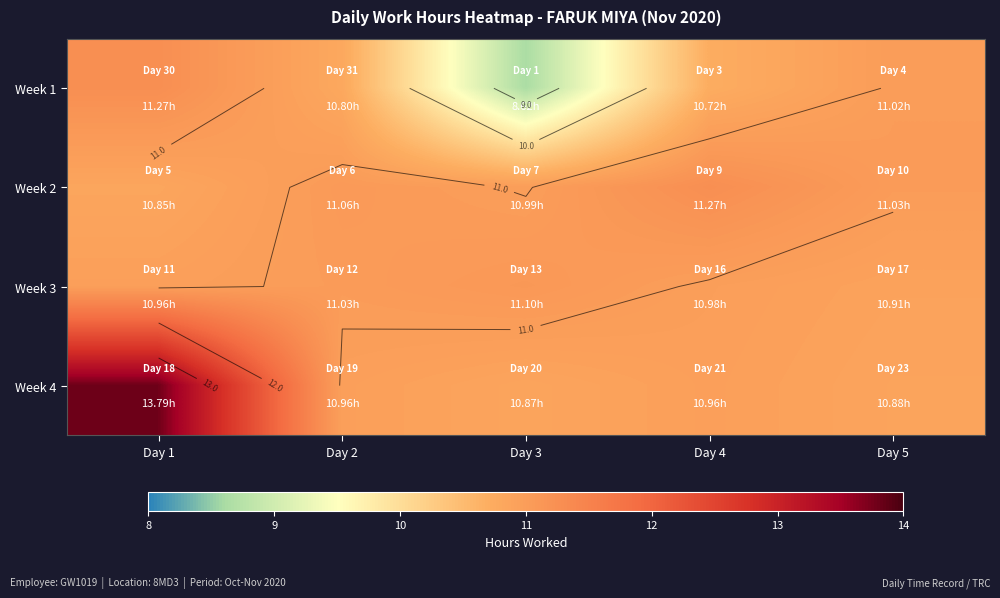

True or false: Week 1 has a value of 6.5 at Day 1.

False